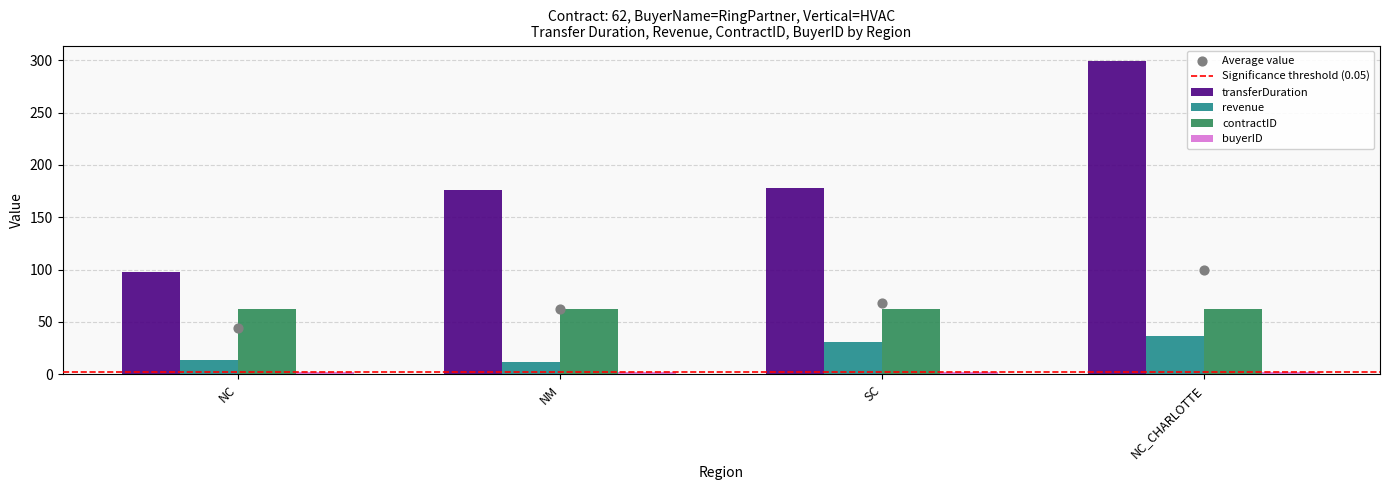

At which category is the sum across all series the highest?

NC_CHARLOTTE